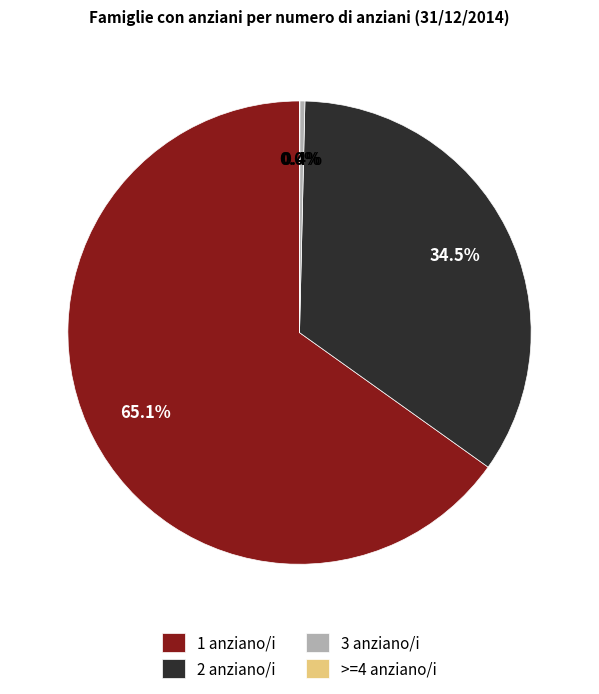

Is there a majority slice in this chart?

Yes